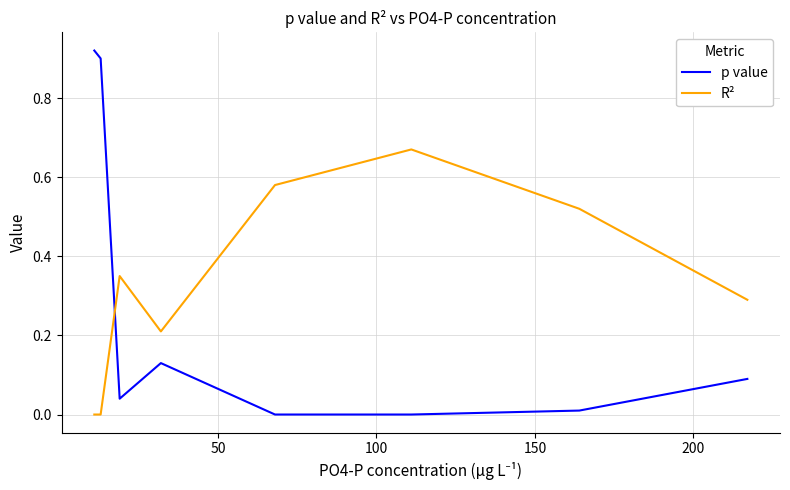

Which series has the largest total across all categories?

R²